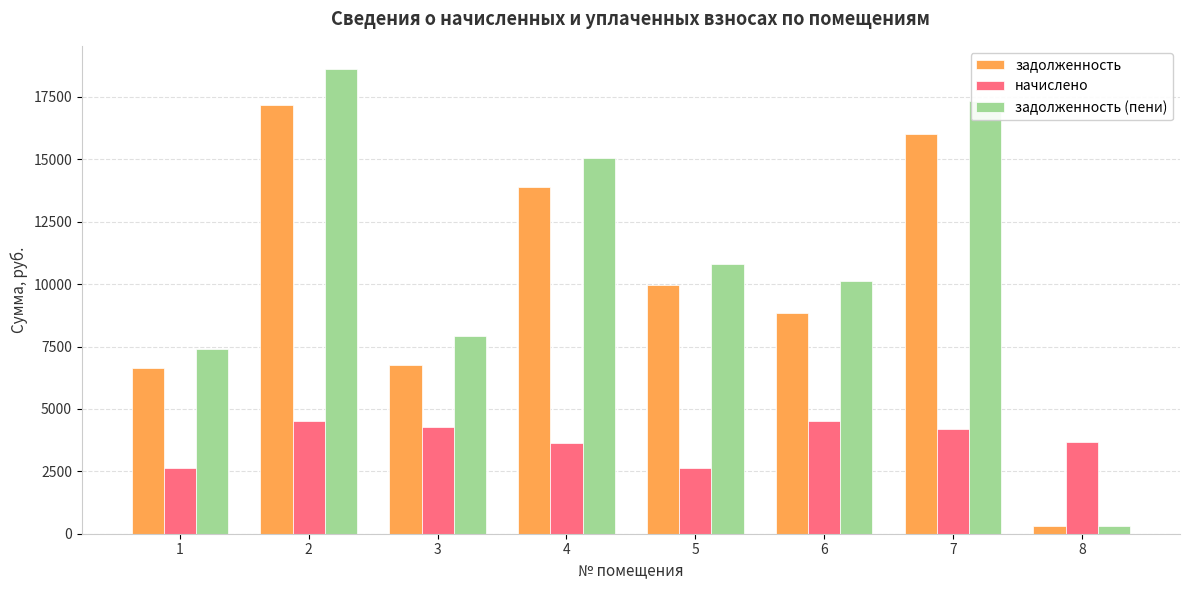

What is the maximum value shown in the chart?

18617.6